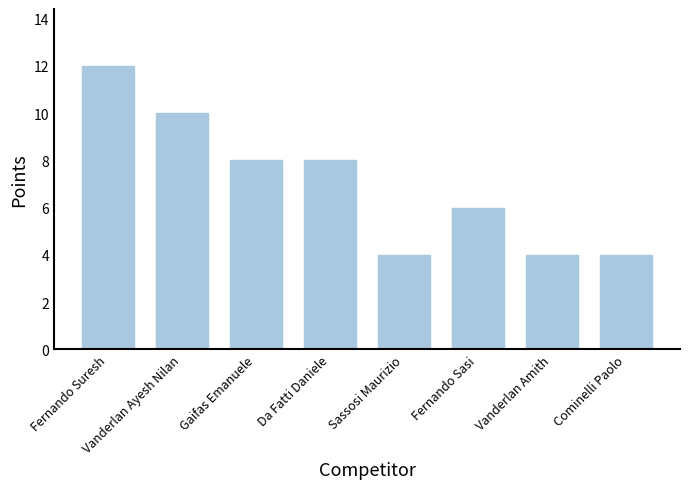

What is the label of the 3rd bar from the right?

Fernando Sasi